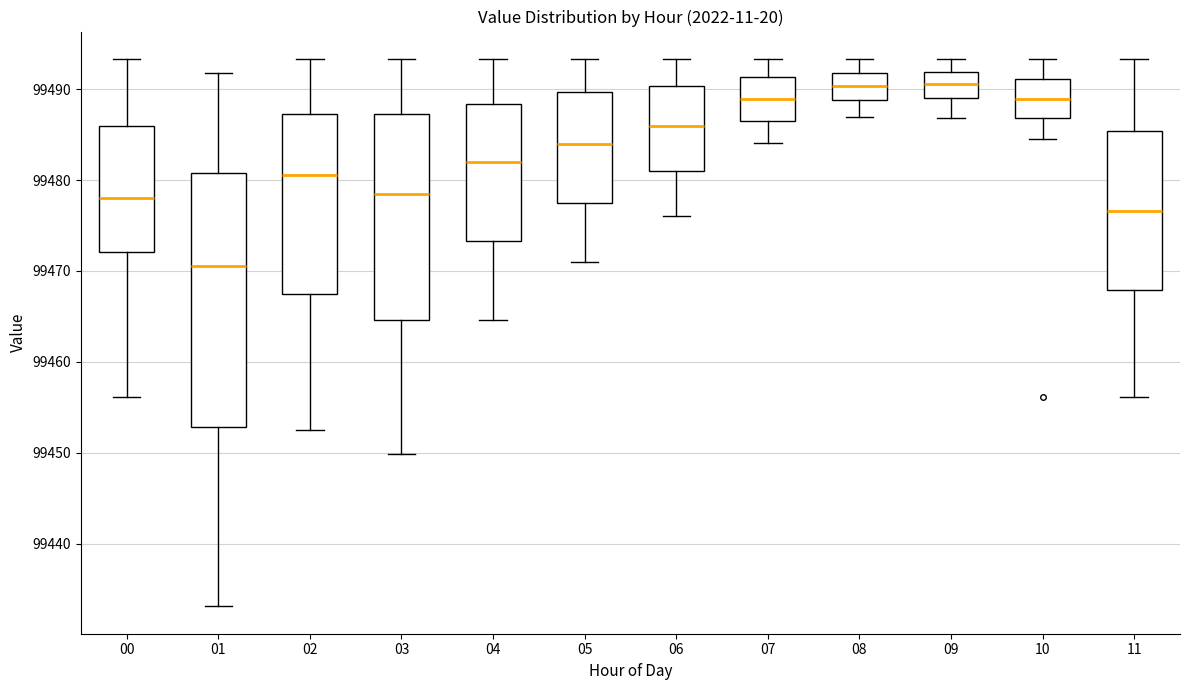

Reading left to right, transcribe this box plot: for each box, give where its median line is, the range the box spans, and where its two whiskers end, as read against the y-axis. The values are not printed on the chart, so give them approximately, as read against the axis.

00: median 99478, box 99472 to 99486, whiskers 99456 to 99493
01: median 99471, box 99453 to 99481, whiskers 99433 to 99492
02: median 99481, box 99468 to 99487, whiskers 99453 to 99493
03: median 99479, box 99465 to 99487, whiskers 99450 to 99493
04: median 99482, box 99473 to 99488, whiskers 99465 to 99493
05: median 99484, box 99477 to 99490, whiskers 99471 to 99493
06: median 99486, box 99481 to 99490, whiskers 99476 to 99493
07: median 99489, box 99487 to 99491, whiskers 99484 to 99493
08: median 99490, box 99489 to 99492, whiskers 99487 to 99493
09: median 99491, box 99489 to 99492, whiskers 99487 to 99493
10: median 99489, box 99487 to 99491, whiskers 99485 to 99493
11: median 99477, box 99468 to 99485, whiskers 99456 to 99493